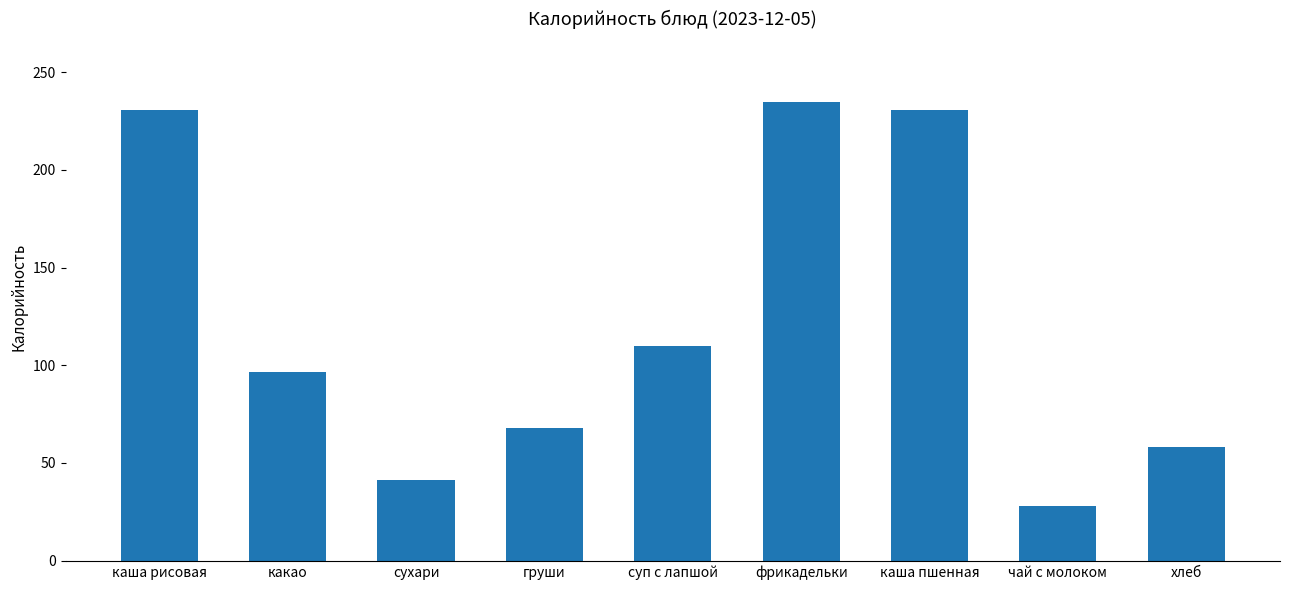

At which label is the value closest to 131?

суп с лапшой